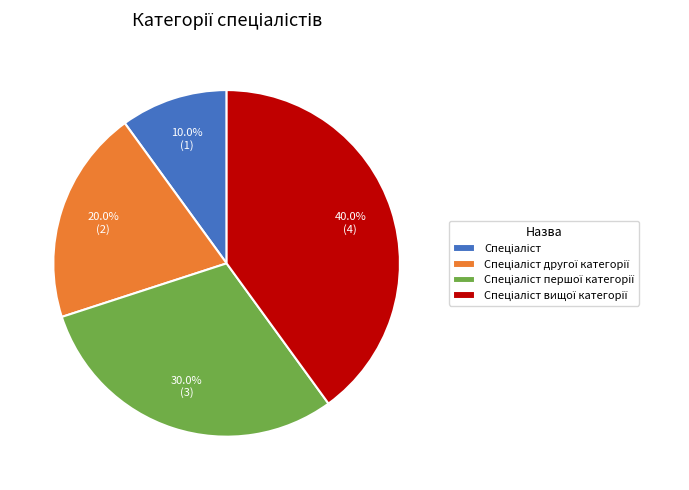

Is there a majority slice in this chart?

No